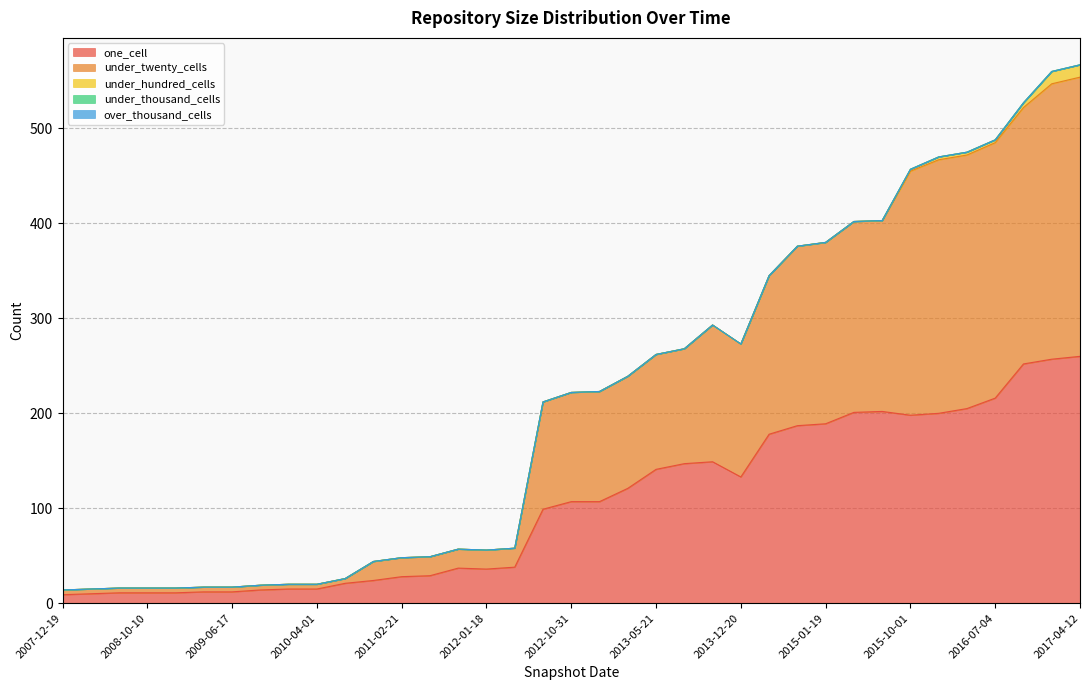

Reading right to left, transcribe all the data shown in this chart.

one_cell: 2017-04-12=260	2016-12-27=257	2016-10-07=252	2016-07-04=216	2016-04-05=205	2016-01-04=200	2015-10-01=198	2015-07-03=202	2015-04-09=201	2015-01-19=189	2014-09-08=187	2014-03-28=178	2013-12-20=133	2013-09-10=149	2013-07-09=147	2013-05-21=141	2013-02-20=121	2012-12-11=107	2012-10-31=107	2012-07-13=99	2012-03-26=38	2012-01-18=36	2011-09-05=37	2011-06-10=29	2011-02-21=28	2010-11-17=24	2010-07-26=21	2010-04-01=15	2009-12-16=15	2009-09-25=14	2009-06-17=12	2009-04-06=12	2008-12-17=11	2008-10-10=11	2008-06-27=11	2008-04-01=10	2007-12-19=9
under_twenty_cells: 2017-04-12=294	2016-12-27=290	2016-10-07=270	2016-07-04=269	2016-04-05=267	2016-01-04=267	2015-10-01=257	2015-07-03=201	2015-04-09=201	2015-01-19=191	2014-09-08=189	2014-03-28=167	2013-12-20=140	2013-09-10=144	2013-07-09=121	2013-05-21=121	2013-02-20=118	2012-12-11=116	2012-10-31=115	2012-07-13=113	2012-03-26=20	2012-01-18=20	2011-09-05=20	2011-06-10=20	2011-02-21=20	2010-11-17=20	2010-07-26=5	2010-04-01=5	2009-12-16=5	2009-09-25=5	2009-06-17=5	2009-04-06=5	2008-12-17=5	2008-10-10=5	2008-06-27=5	2008-04-01=5	2007-12-19=5
under_hundred_cells: 2017-04-12=13	2016-12-27=13	2016-10-07=5	2016-07-04=3	2016-04-05=3	2016-01-04=3	2015-10-01=2	2015-07-03=0	2015-04-09=0	2015-01-19=0	2014-09-08=0	2014-03-28=0	2013-12-20=0	2013-09-10=0	2013-07-09=0	2013-05-21=0	2013-02-20=0	2012-12-11=0	2012-10-31=0	2012-07-13=0	2012-03-26=0	2012-01-18=0	2011-09-05=0	2011-06-10=0	2011-02-21=0	2010-11-17=0	2010-07-26=0	2010-04-01=0	2009-12-16=0	2009-09-25=0	2009-06-17=0	2009-04-06=0	2008-12-17=0	2008-10-10=0	2008-06-27=0	2008-04-01=0	2007-12-19=0
under_thousand_cells: 2017-04-12=0	2016-12-27=0	2016-10-07=0	2016-07-04=0	2016-04-05=0	2016-01-04=0	2015-10-01=0	2015-07-03=0	2015-04-09=0	2015-01-19=0	2014-09-08=0	2014-03-28=0	2013-12-20=0	2013-09-10=0	2013-07-09=0	2013-05-21=0	2013-02-20=0	2012-12-11=0	2012-10-31=0	2012-07-13=0	2012-03-26=0	2012-01-18=0	2011-09-05=0	2011-06-10=0	2011-02-21=0	2010-11-17=0	2010-07-26=0	2010-04-01=0	2009-12-16=0	2009-09-25=0	2009-06-17=0	2009-04-06=0	2008-12-17=0	2008-10-10=0	2008-06-27=0	2008-04-01=0	2007-12-19=0
over_thousand_cells: 2017-04-12=0	2016-12-27=0	2016-10-07=0	2016-07-04=0	2016-04-05=0	2016-01-04=0	2015-10-01=0	2015-07-03=0	2015-04-09=0	2015-01-19=0	2014-09-08=0	2014-03-28=0	2013-12-20=0	2013-09-10=0	2013-07-09=0	2013-05-21=0	2013-02-20=0	2012-12-11=0	2012-10-31=0	2012-07-13=0	2012-03-26=0	2012-01-18=0	2011-09-05=0	2011-06-10=0	2011-02-21=0	2010-11-17=0	2010-07-26=0	2010-04-01=0	2009-12-16=0	2009-09-25=0	2009-06-17=0	2009-04-06=0	2008-12-17=0	2008-10-10=0	2008-06-27=0	2008-04-01=0	2007-12-19=0